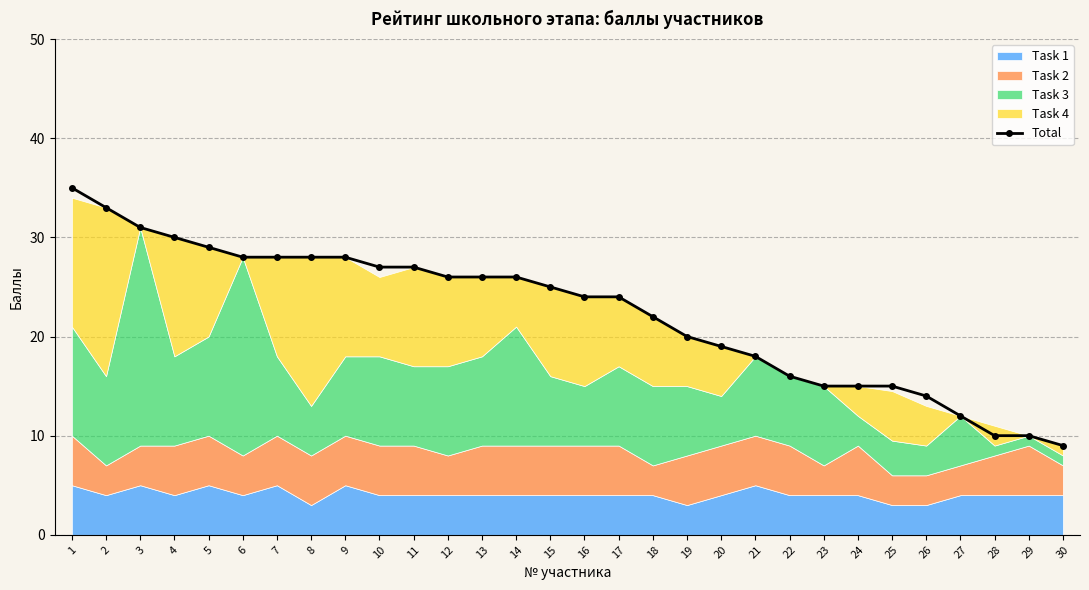

How many values are below 25?

15